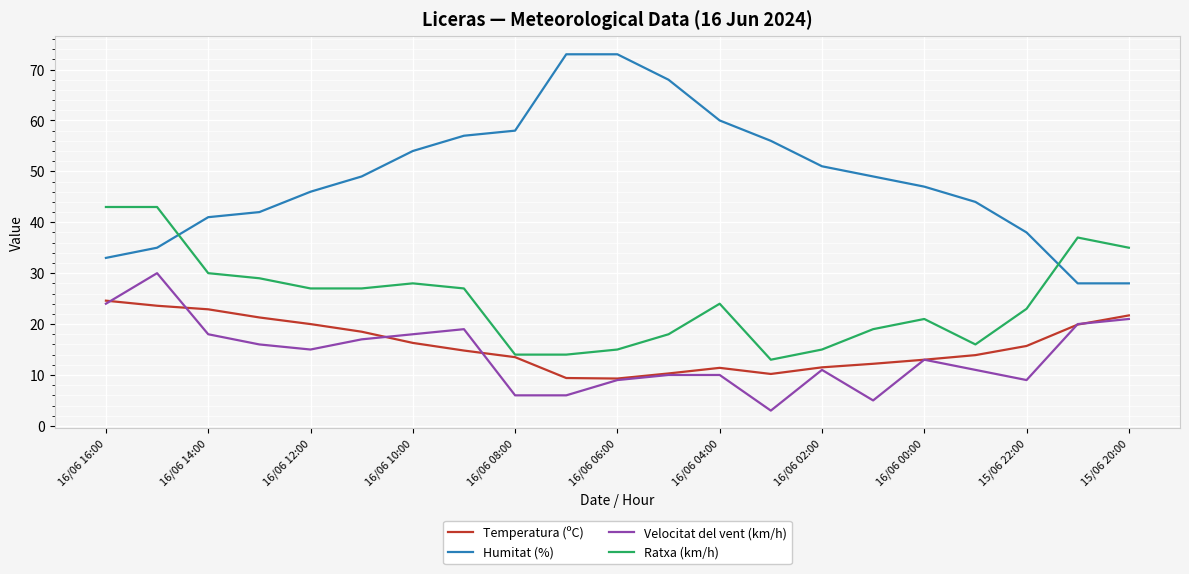

True or false: Ratxa (km/h) and Humitat (%) cross at least once.

True